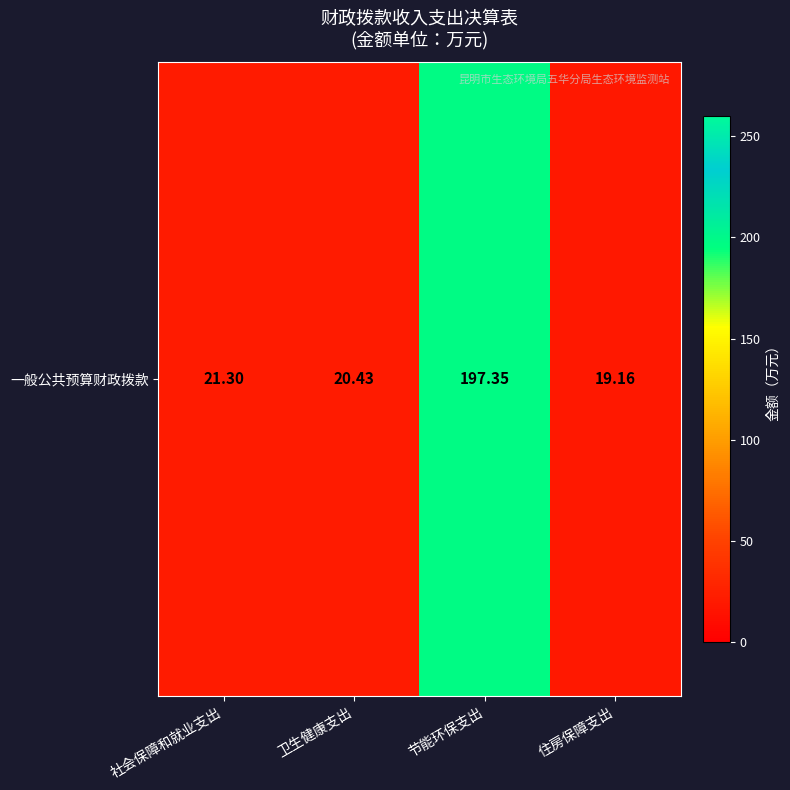

What is the change in value from 卫生健康支出 to 节能环保支出?

+176.9